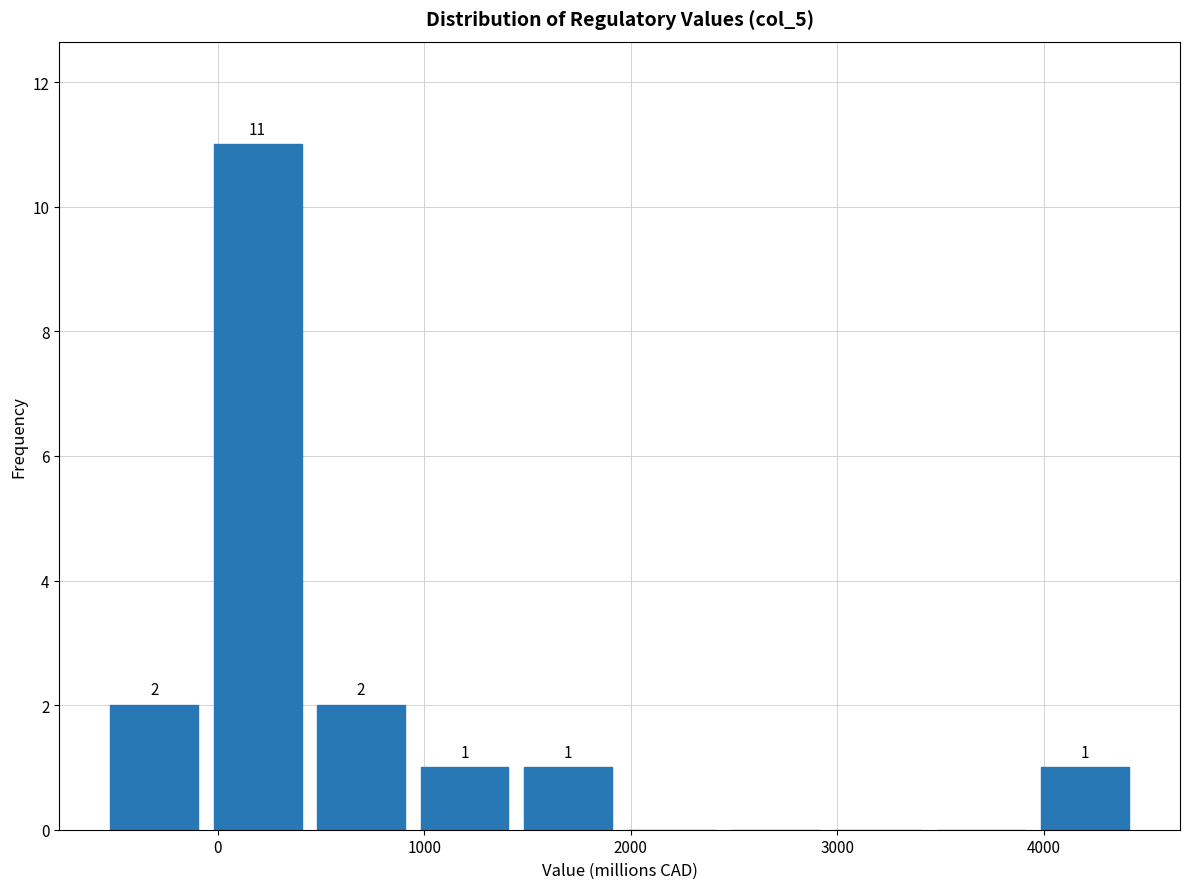

Over which range of the x-axis is the bar tallest?

-100 to 400